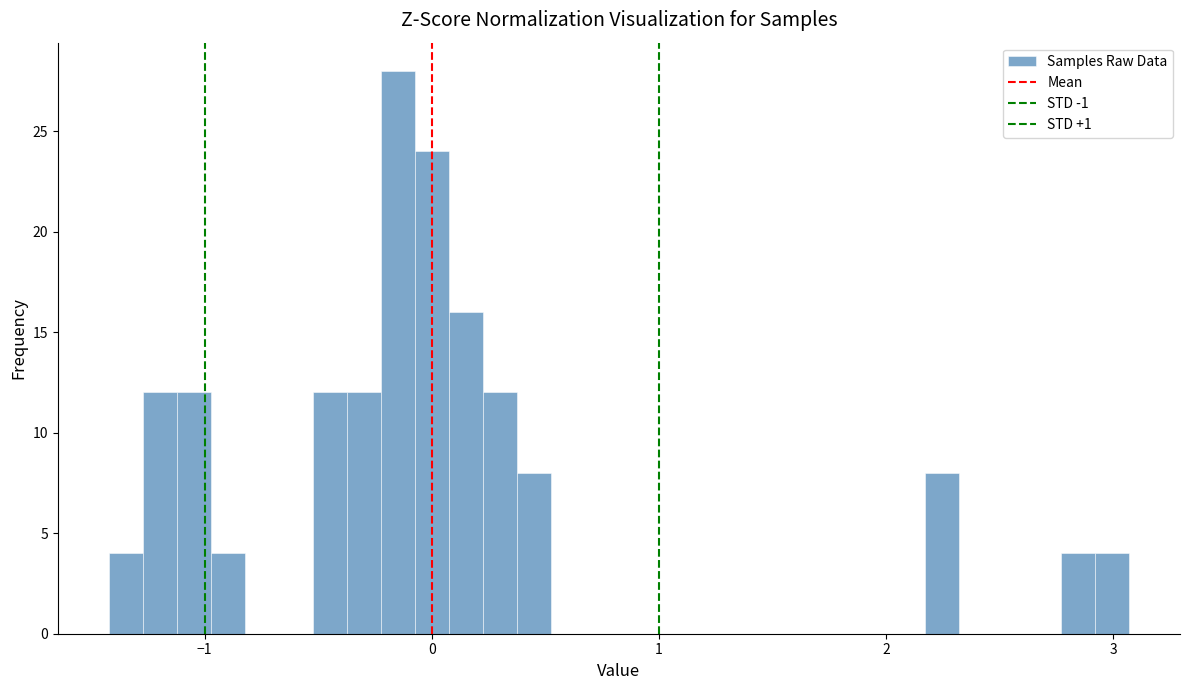

Around what value on the x-axis is the tallest bar? Give the approximate position of its centre, as read against the axis.

-0.1